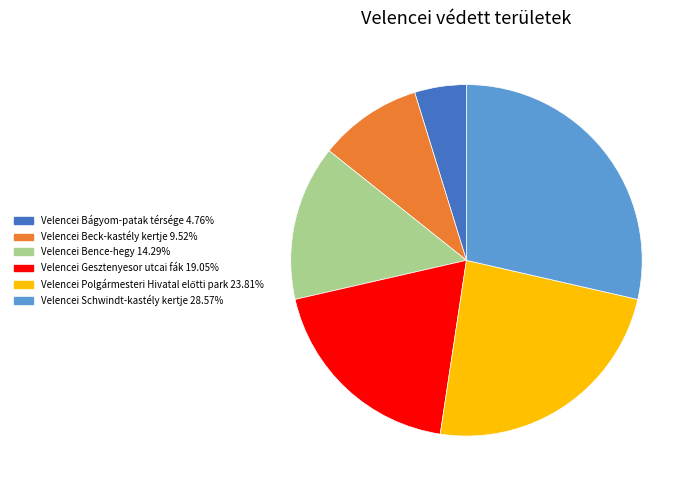

What is the ratio of the value at Velencei Beck-kastély kertje to the value at Velencei Bágyom-patak térsége?

2.0